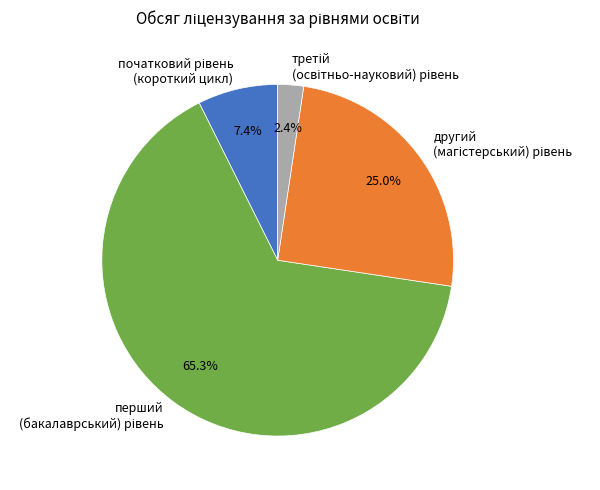

Is there a majority slice in this chart?

Yes